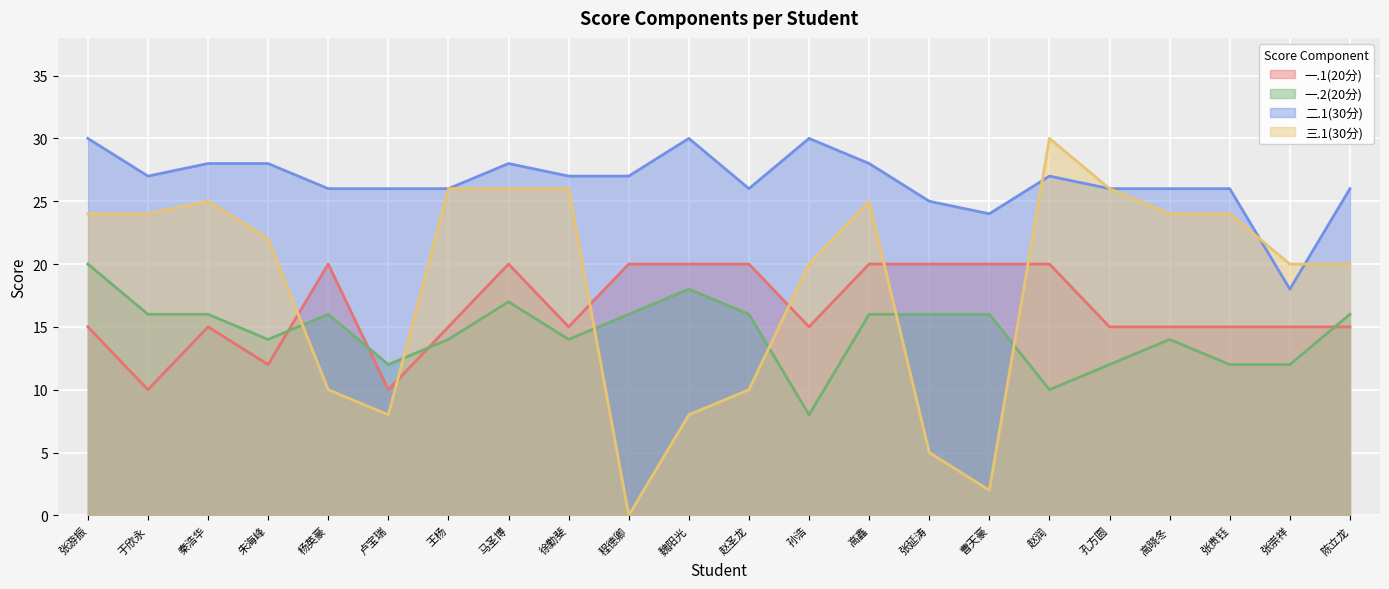

At which label does 二.1(30分) reach its peak?

张游振